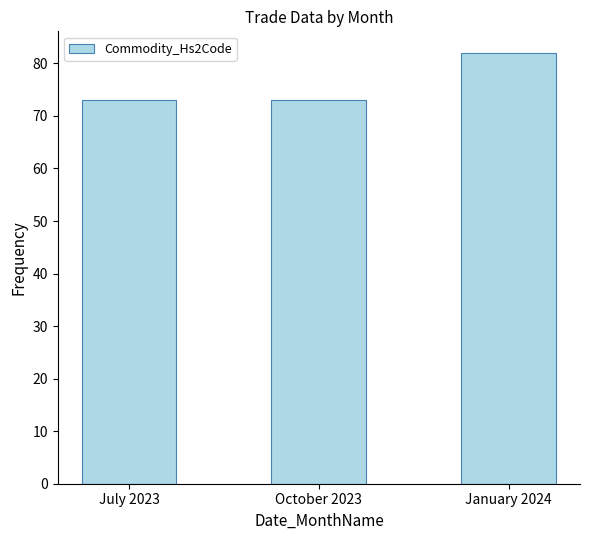

Approximately how many times larger is the value at July 2023 compared to January 2024?

0.9